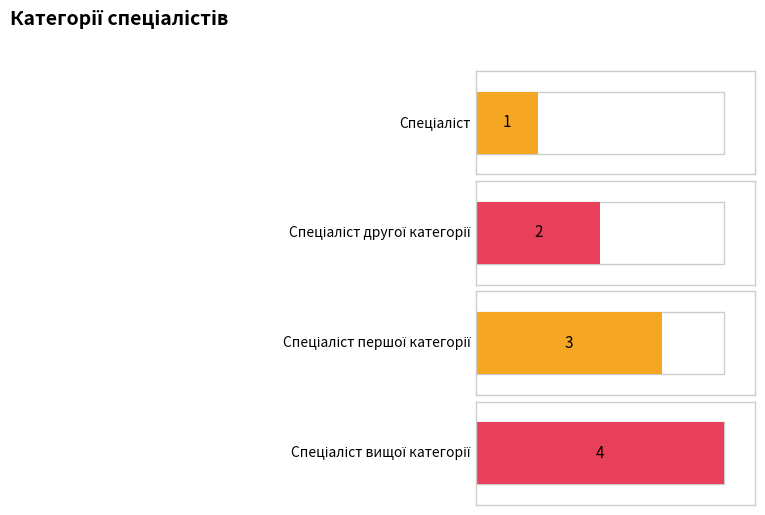

True or false: the data shows 2 at Спеціаліст другої категорії.

True